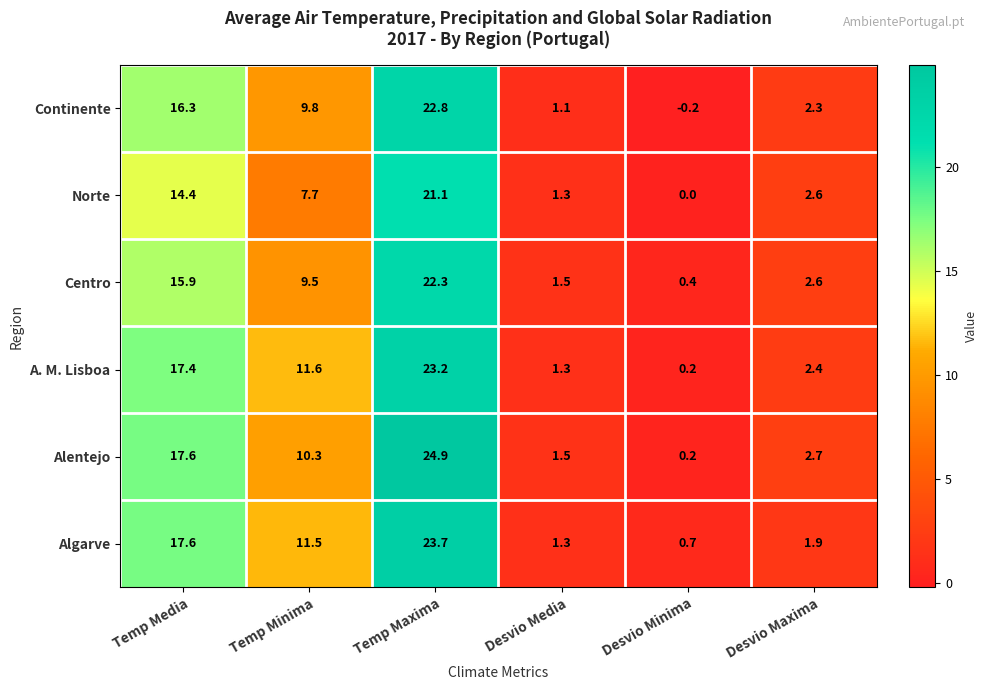

Which series has the largest range (max minus min)?

Alentejo